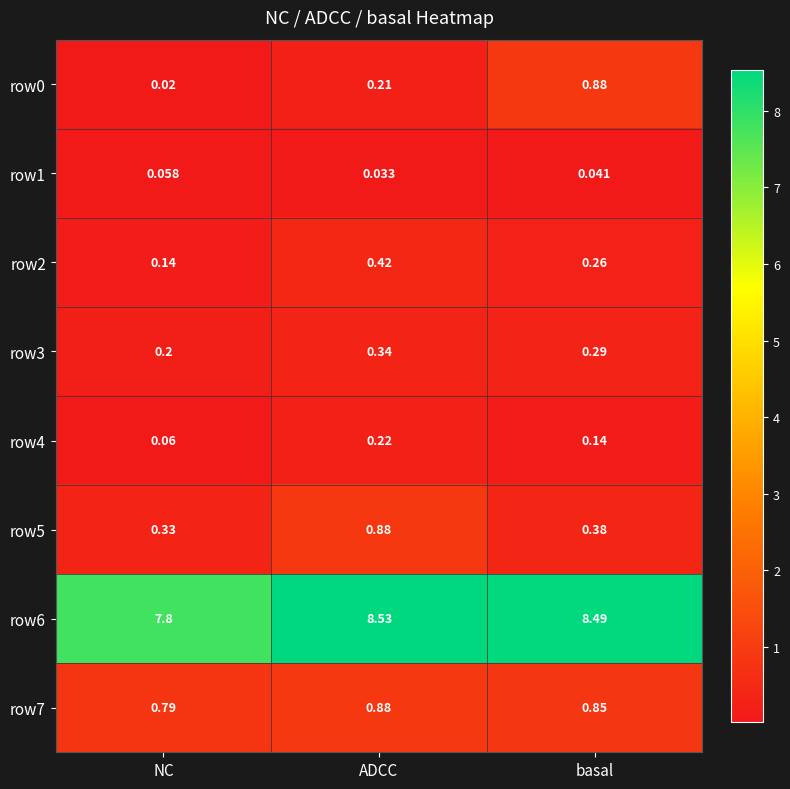

Is the value of row7 at NC greater than the value of row3 at NC?

Yes